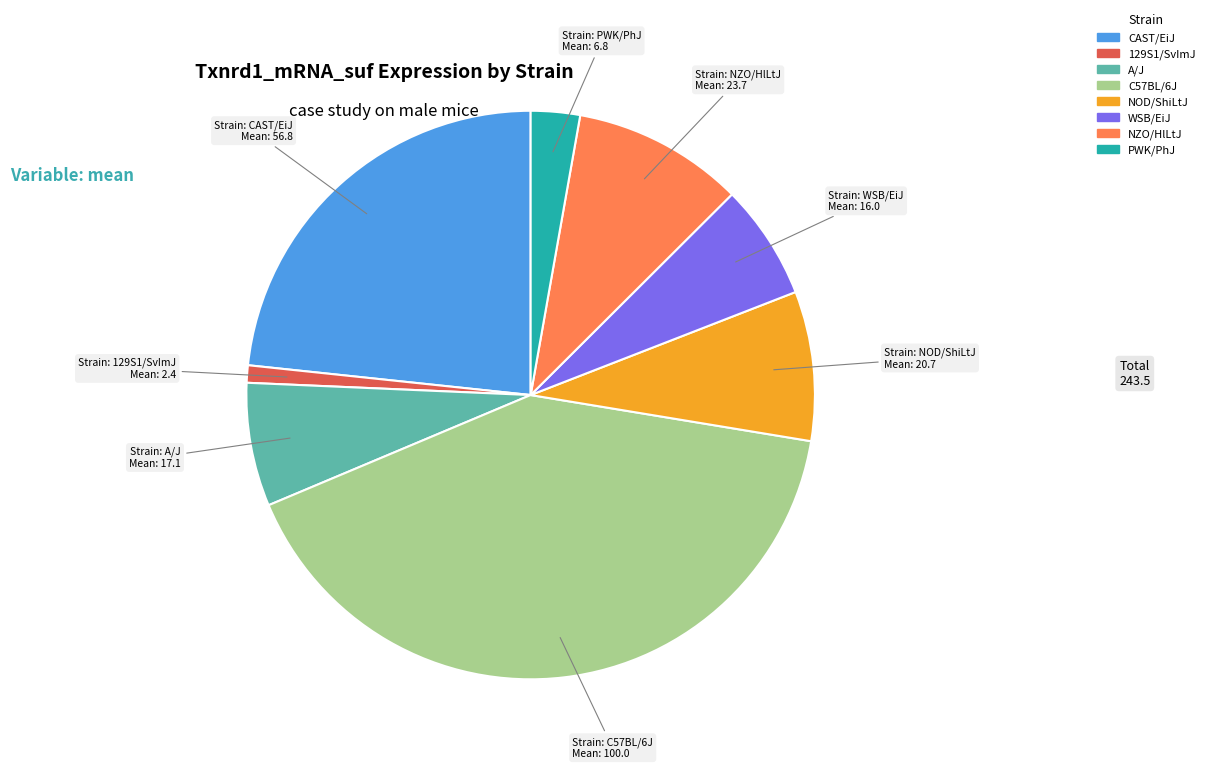

Do NOD/ShiLtJ and CAST/EiJ together represent more than half of the pie?

No